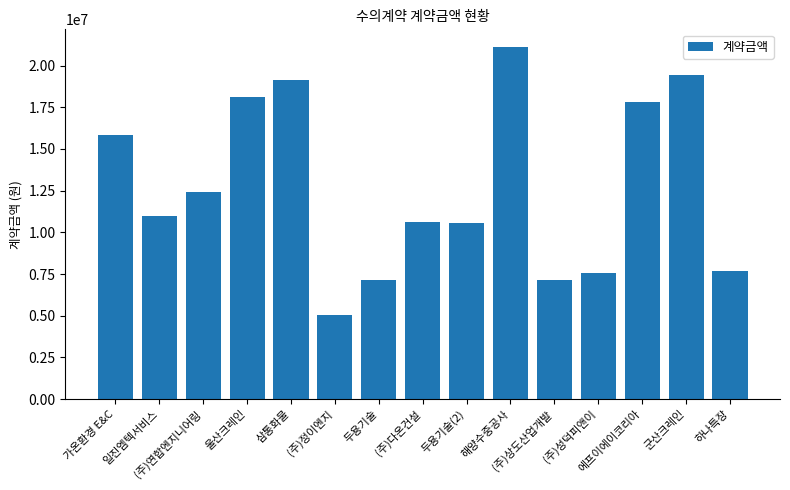

What is the value of the 4th bar from the left?

18106000